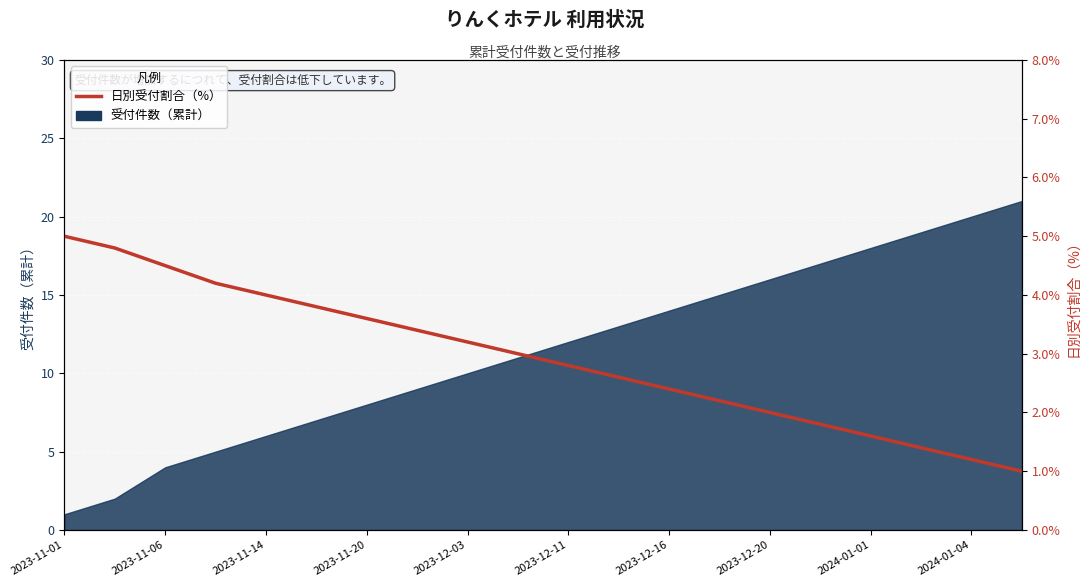

Count the number of categories in the chart.

20